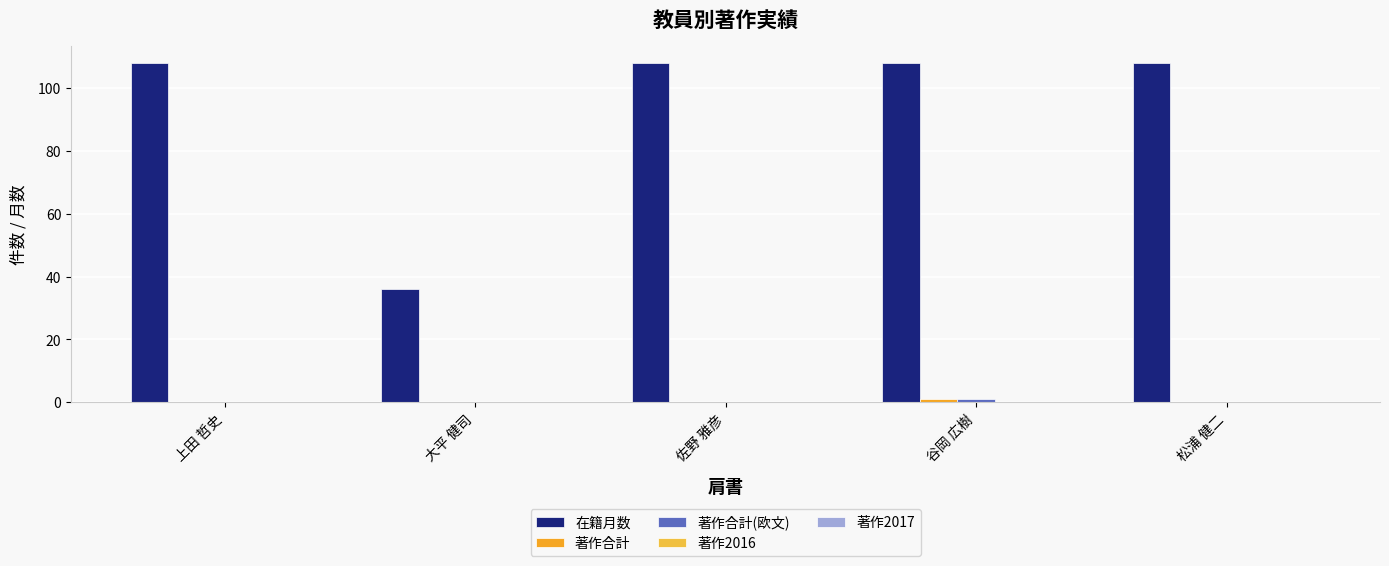

How many categories are shown in the chart?

5